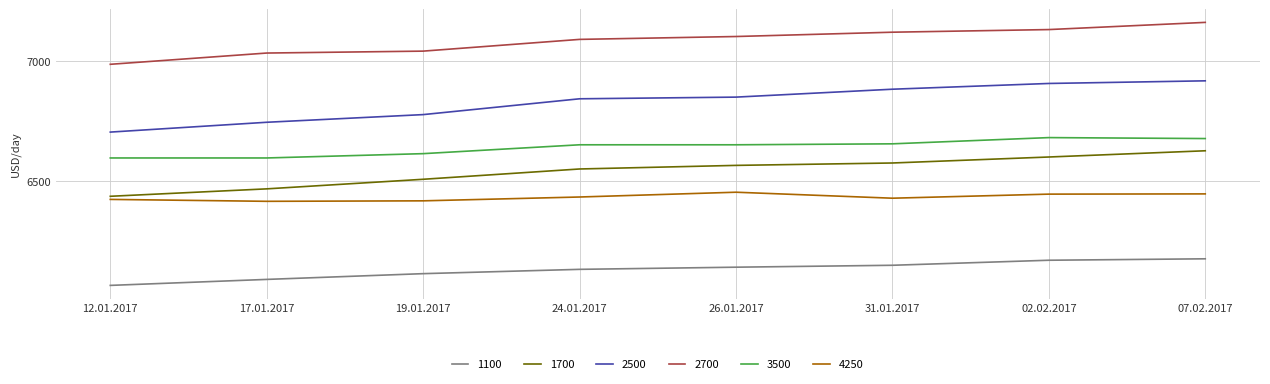

Read the 2700 value at 24.01.2017.

7091